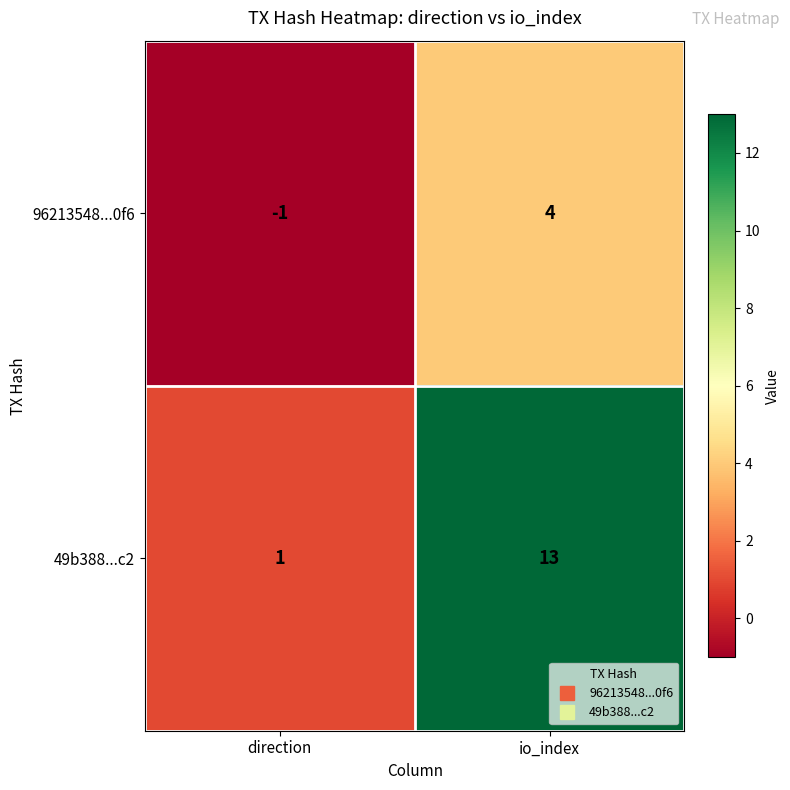

Which series has the largest total across all categories?

49b388...c2